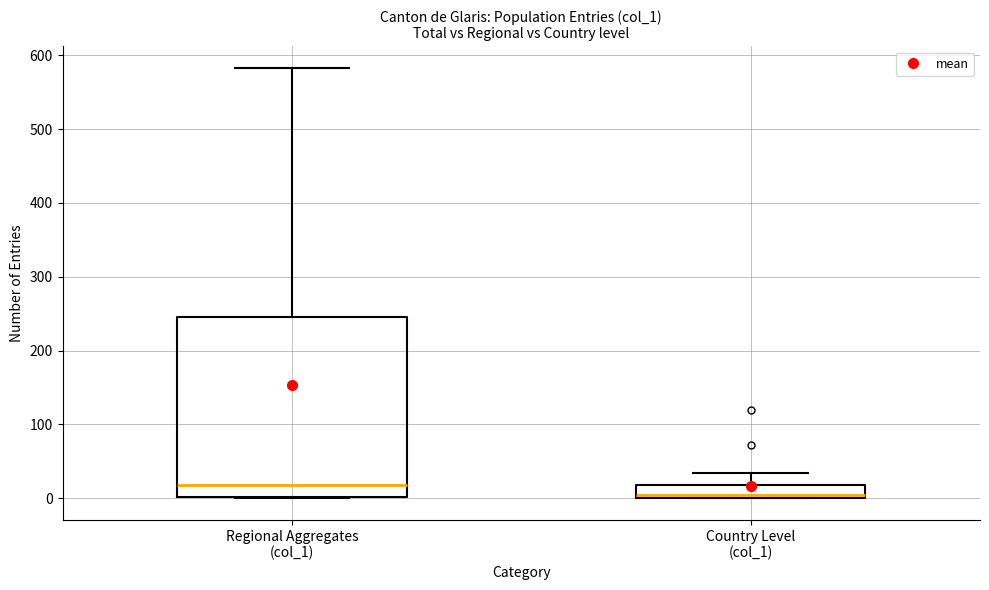

Reading left to right, read every box against the y-axis: the position of its median line, the range the box covers, and the ends of its whiskers. The values are not printed on the chart, so give them approximately, as read against the axis.

Regional Aggregates (col_1): median 20, box 0 to 250, whiskers 0 to 580
Country Level (col_1): median 10, box 0 to 20, whiskers 0 to 30